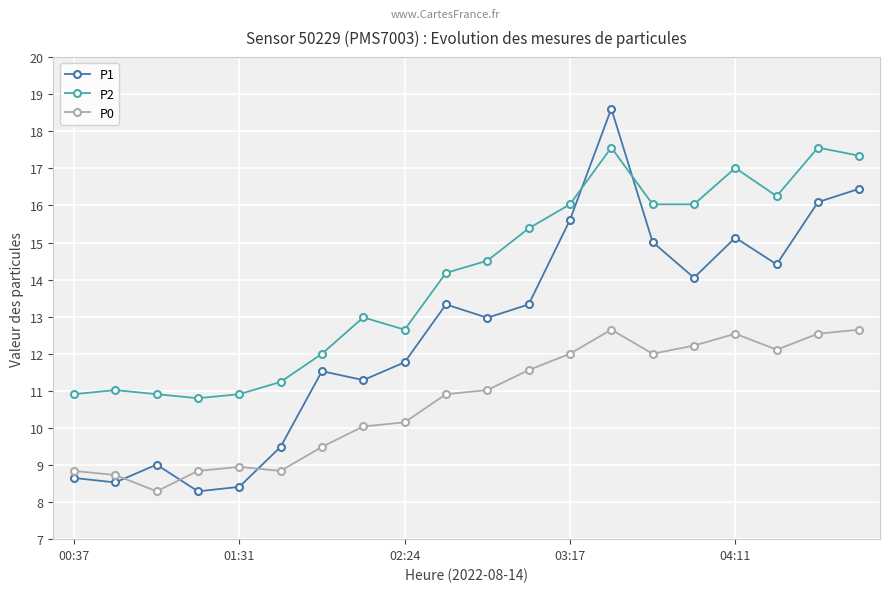

List the series in order of their peak value, highest first.

P1, P2, P0